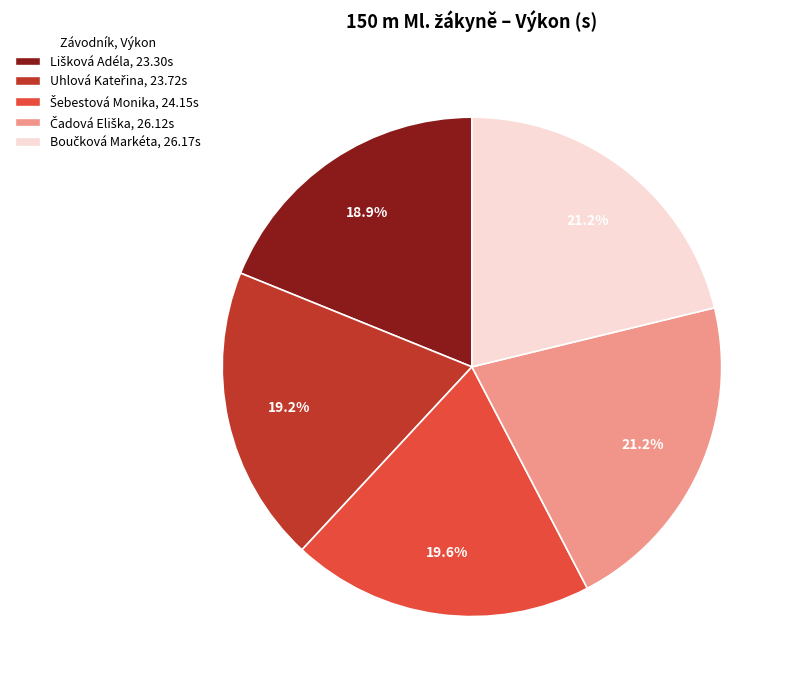

Is there any slice that represents more than half of the pie?

No